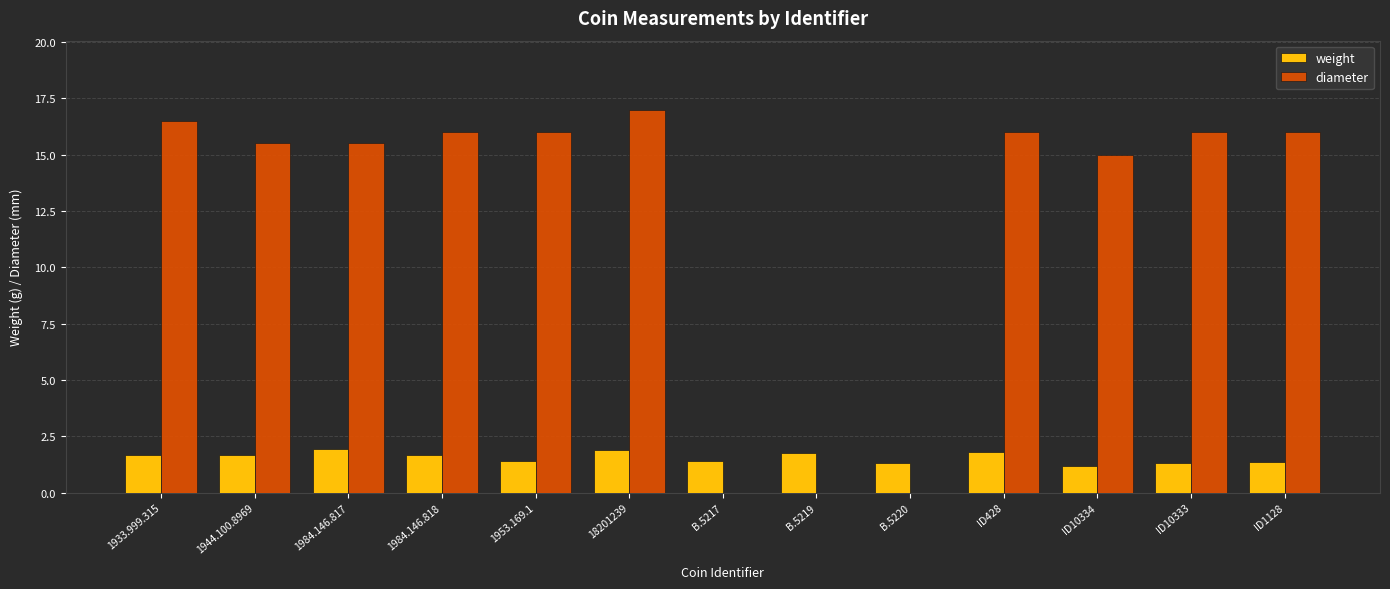

The value of weight at 18201239 is 2.7. True or false?

False